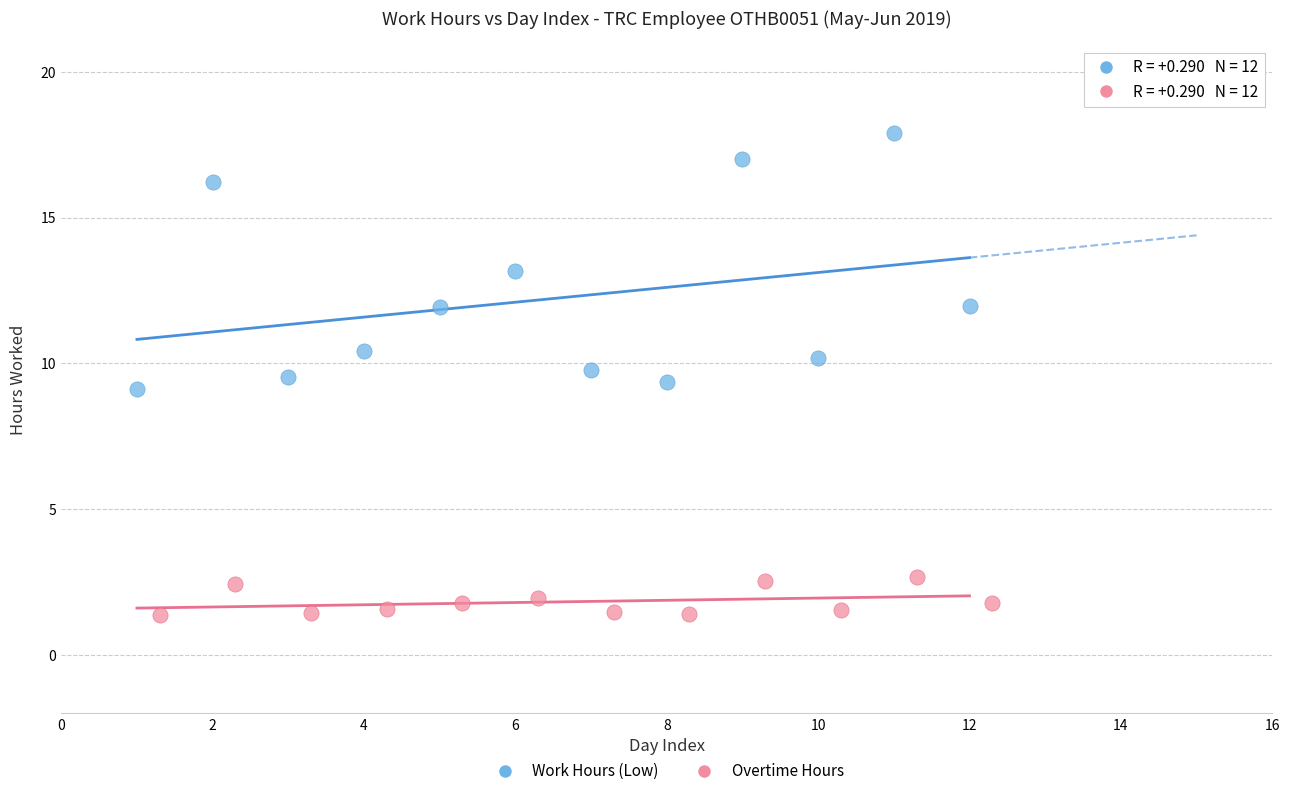

Which series contains the lowest Y value?

Overtime Hours